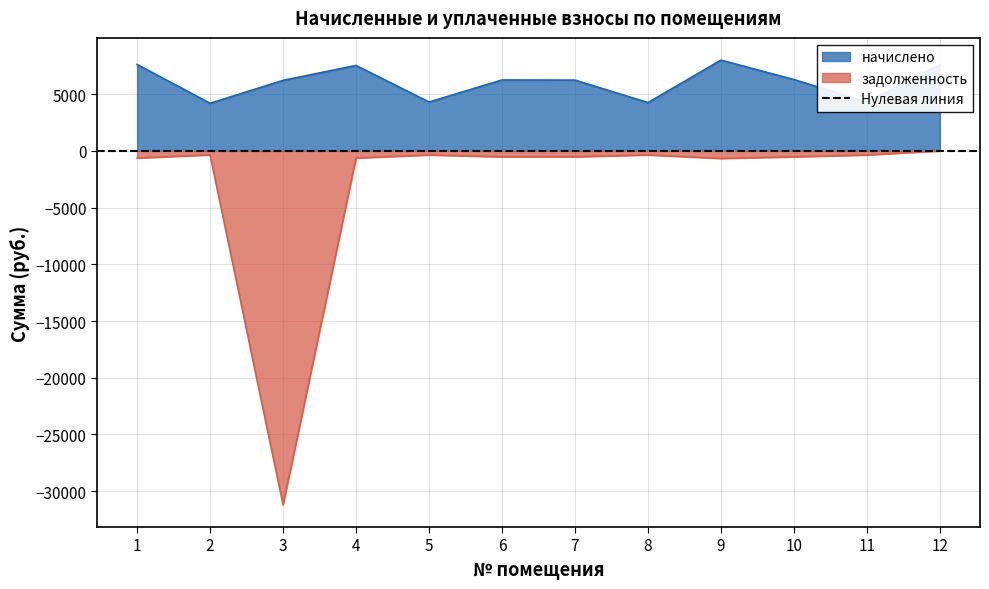

True or false: задолженность has more than 1 interior local peaks.

True